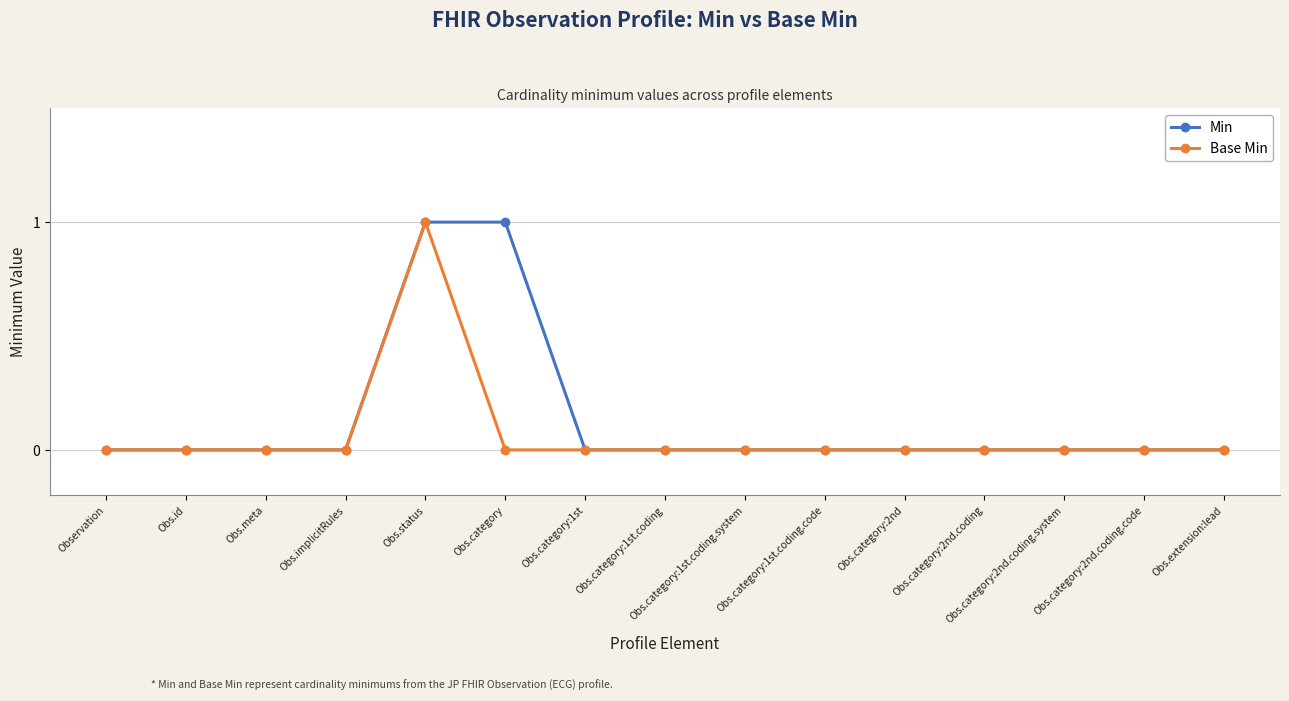

How many data points does each series have?

15